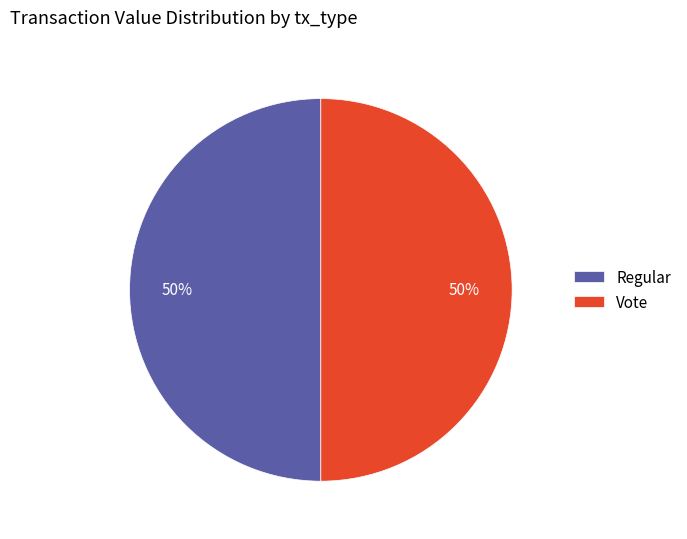

How many slices are in this pie chart?

2